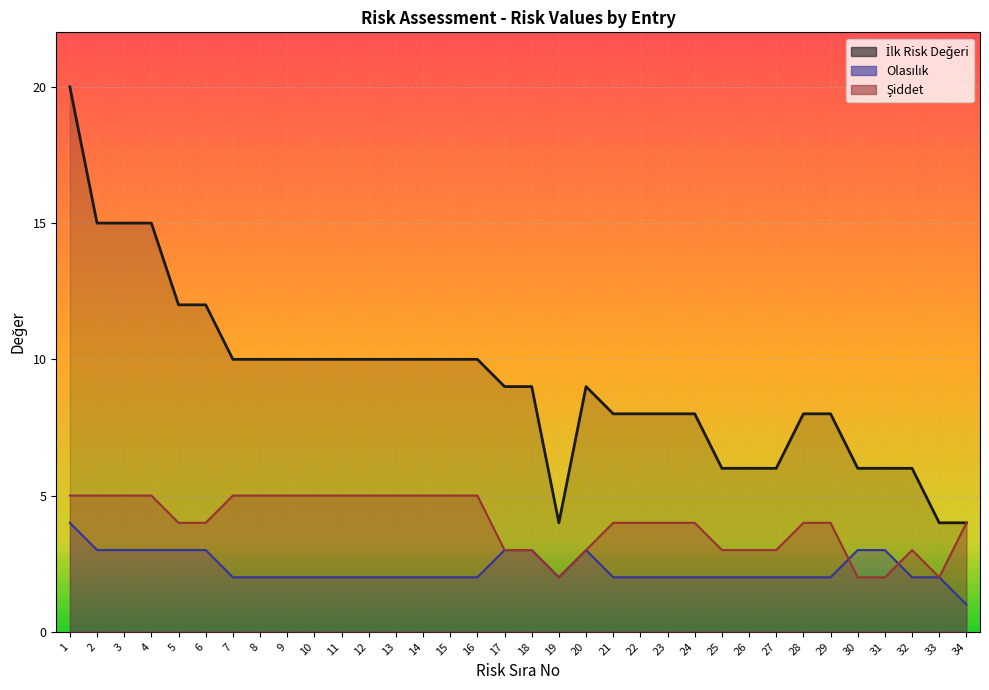

Between 20 and 25, which is larger?

20